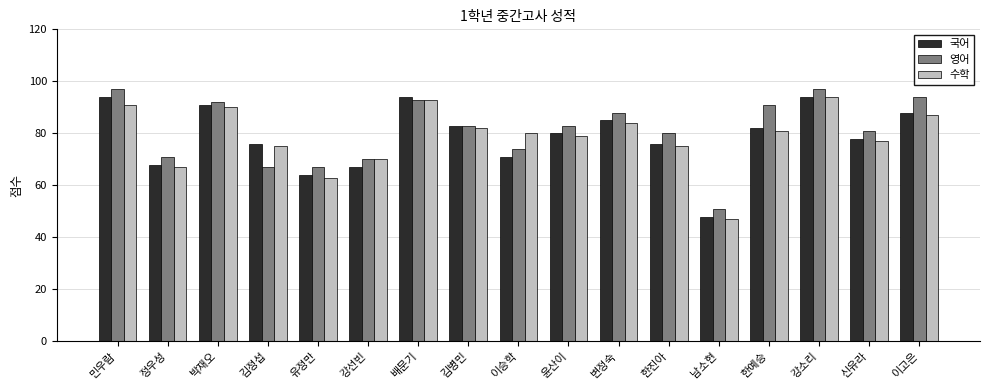

Between 김병민 and 이고은, which series saw the biggest shift?

영어